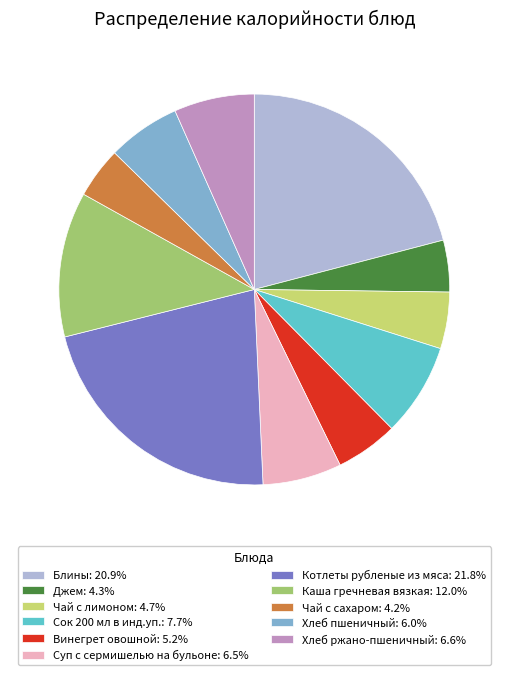

True or false: Чай с сахаром accounts for 4% of the total.

True